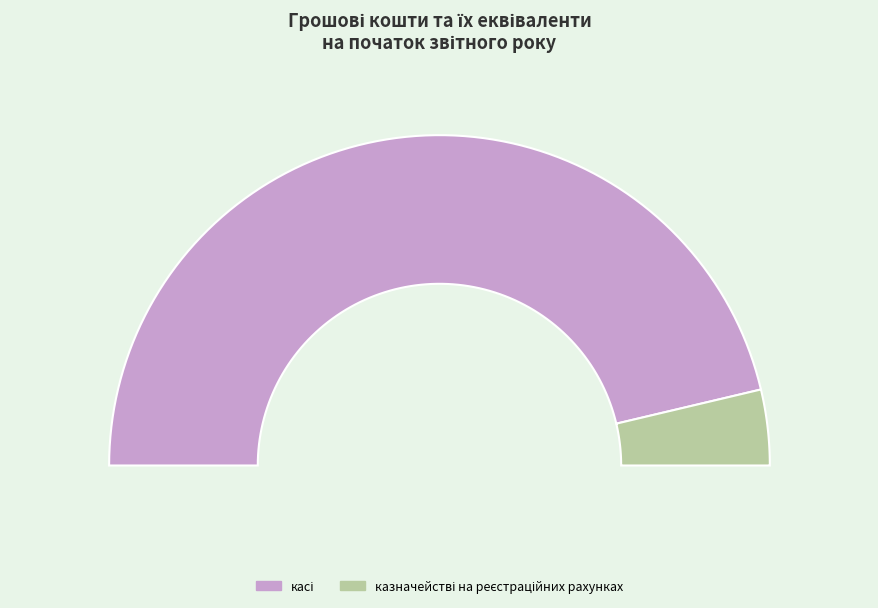

How many slices are in this pie chart?

2